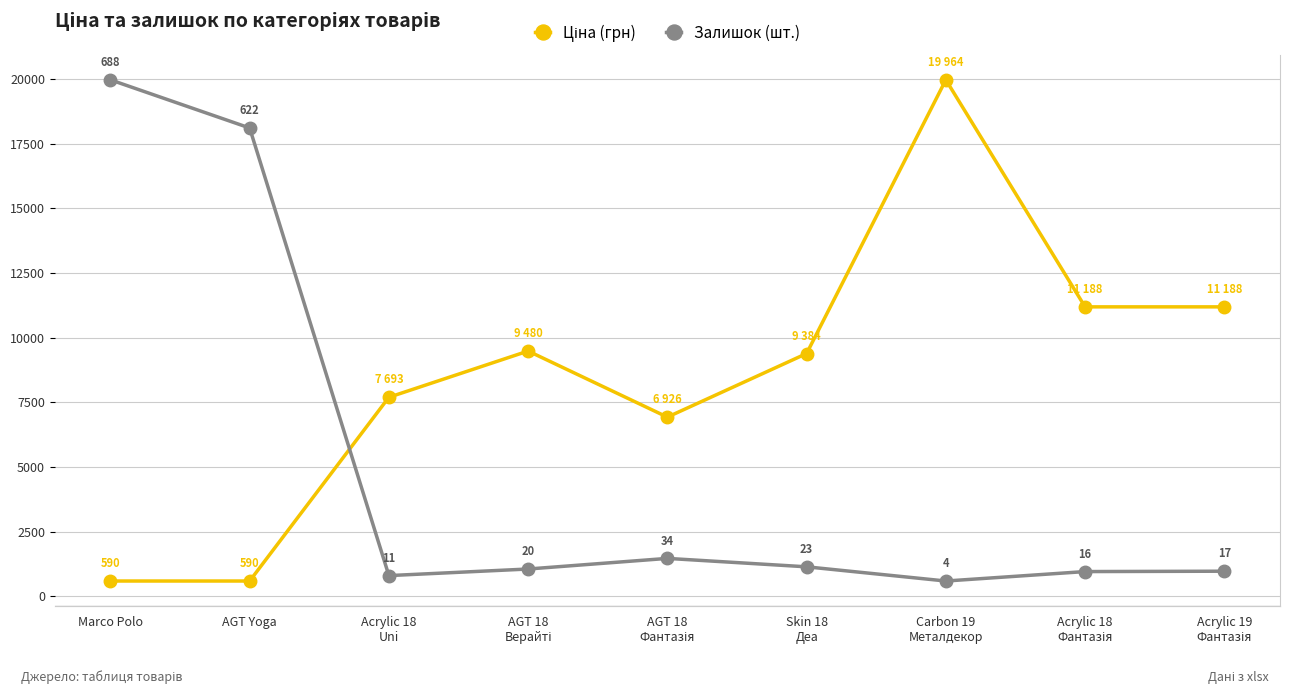

In Ціна (грн), how many points are lower than both neighbors (excluding endpoints)?

1